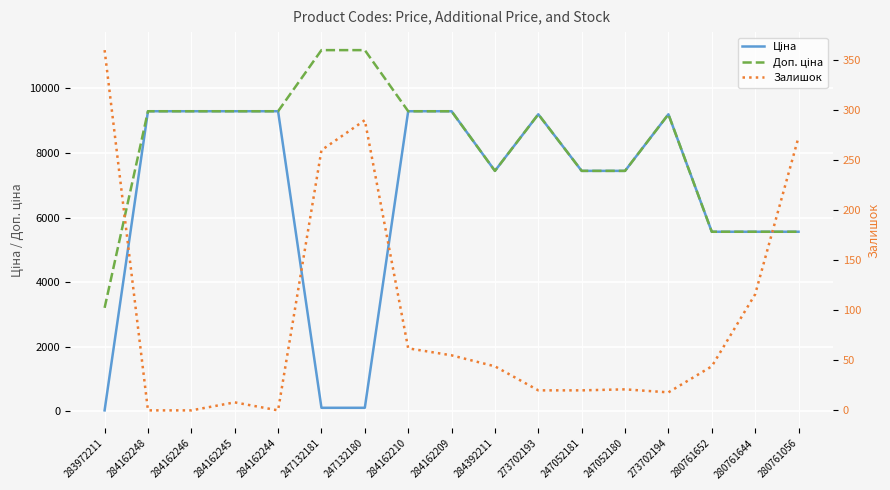

At which label is Залишок closest to 180?

280761644